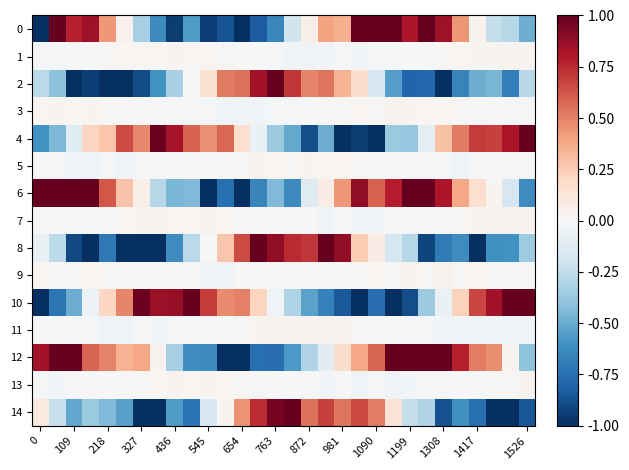

How many categories are shown in the chart?

30